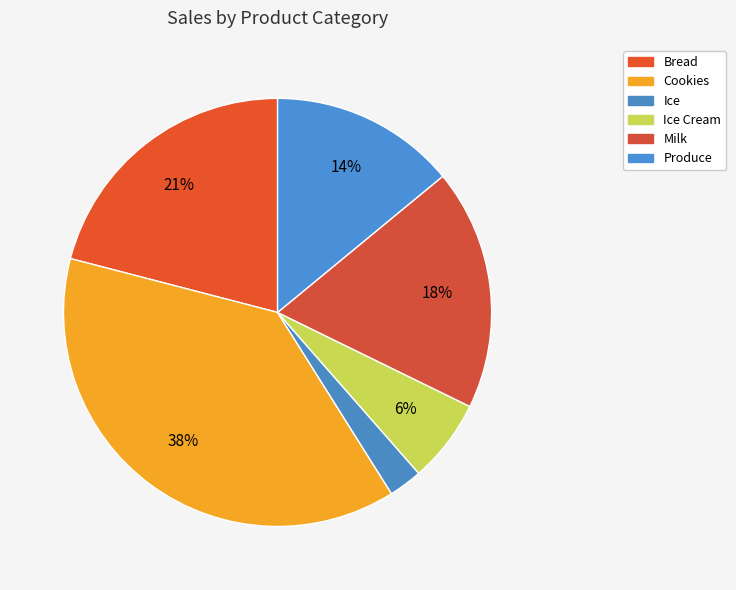

Count the number of slices in the pie.

6